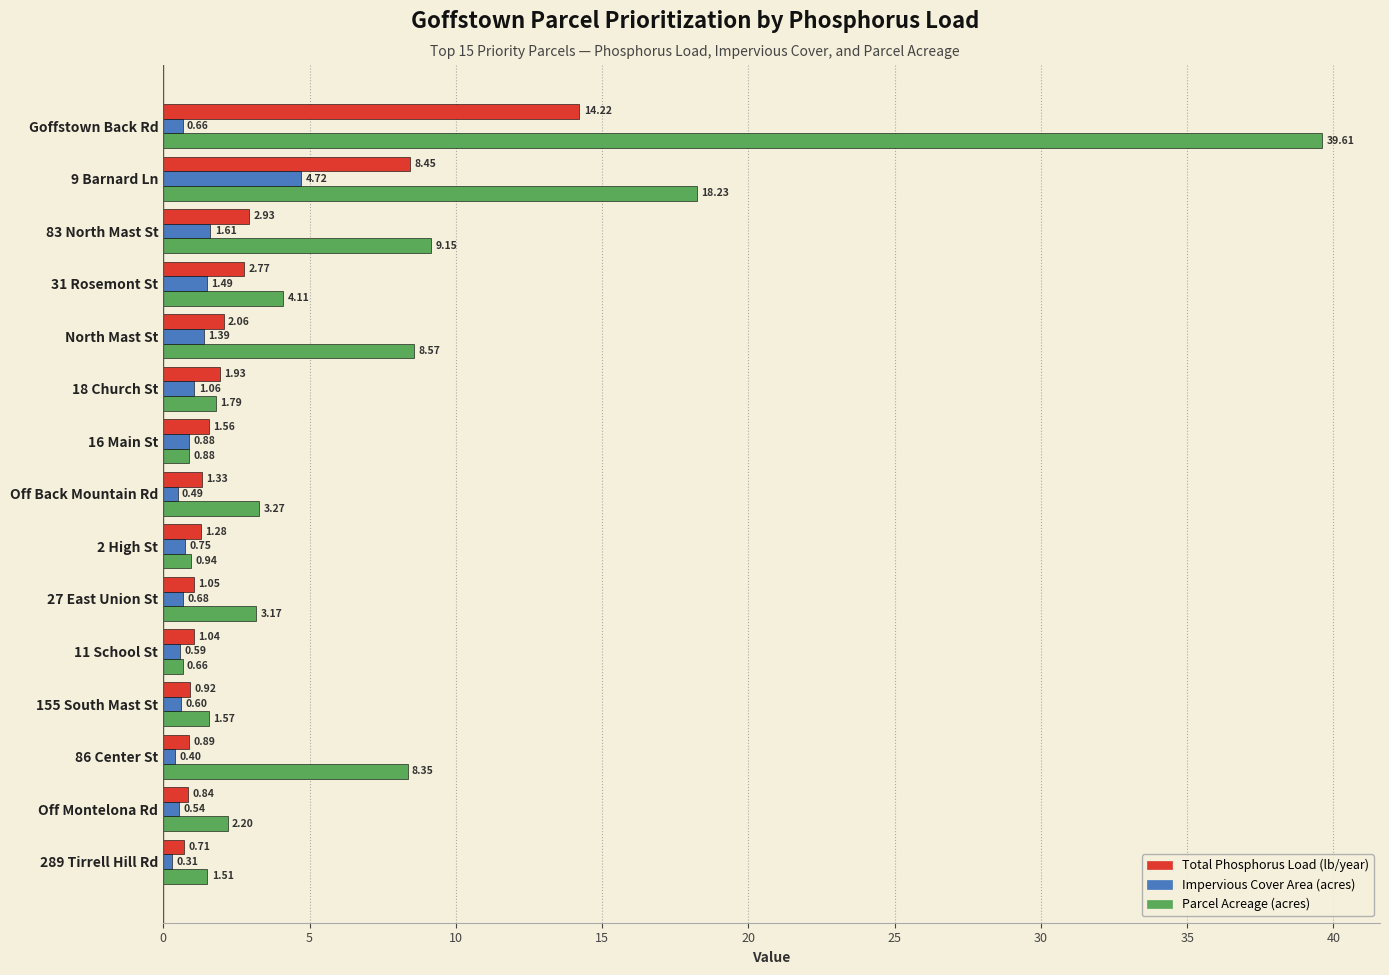

What is the maximum value shown in the chart?

39.6